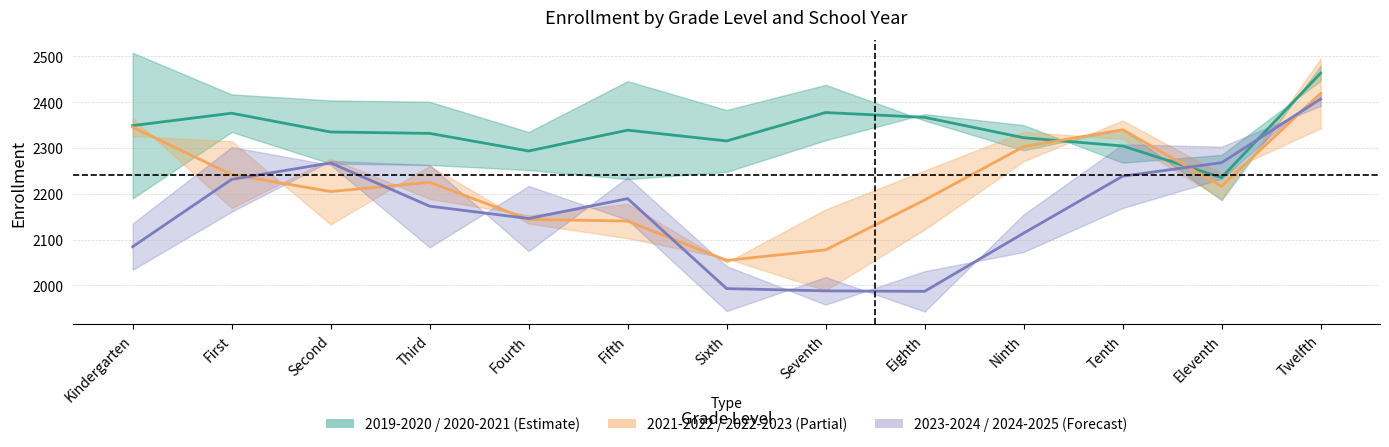

The 2021-2022 / 2022-2023 series shows 3189.9 at Fifth. True or false?

False